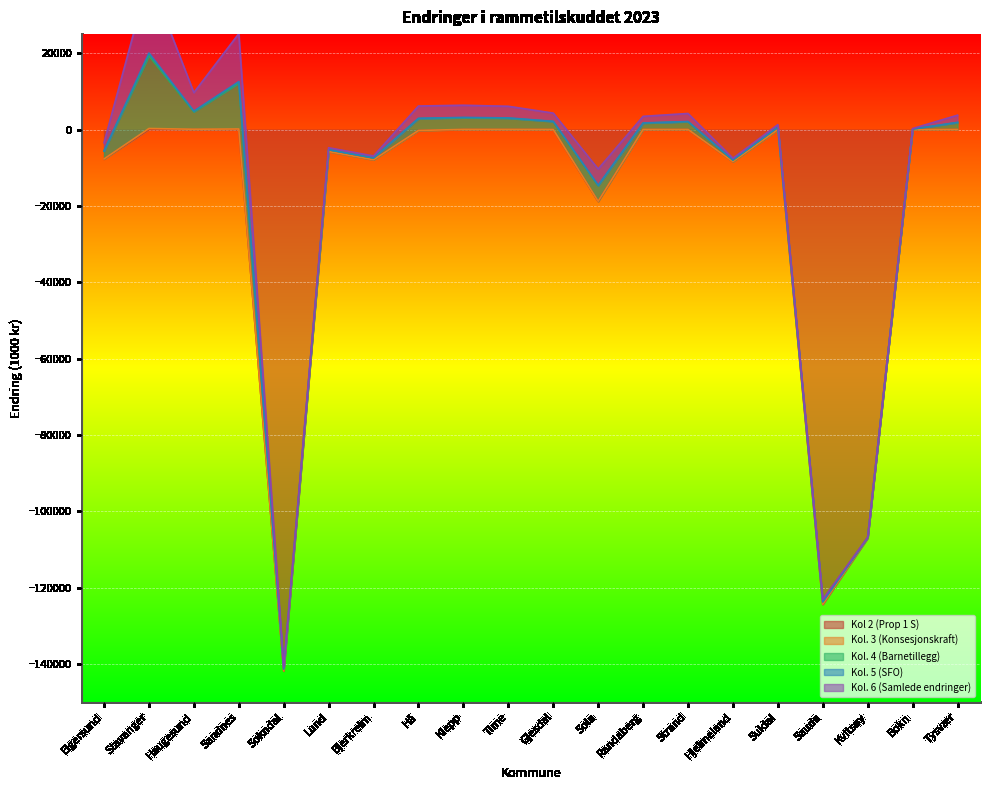

What is the maximum value for Kol. 5 (SFO)?

665